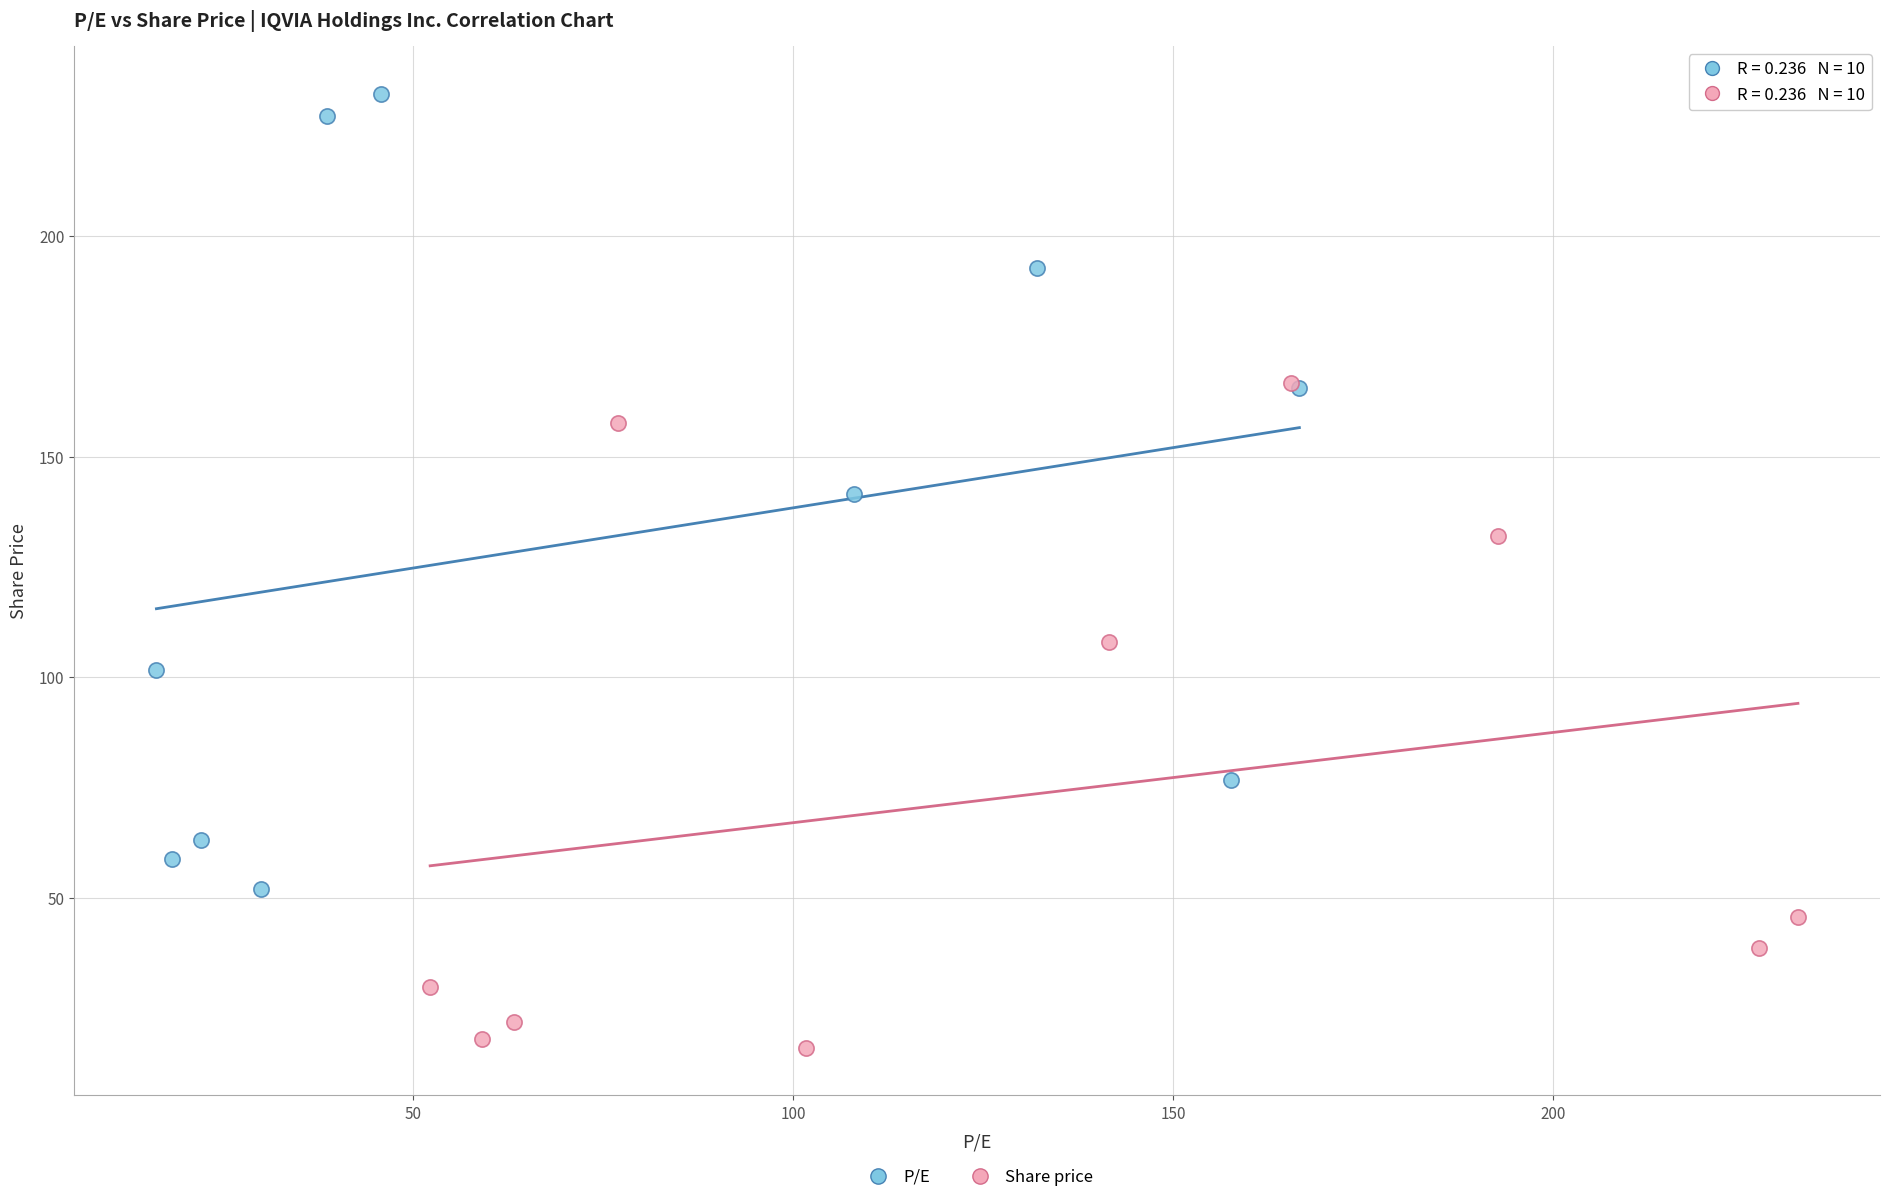

Which series contains the highest Y value?

P/E